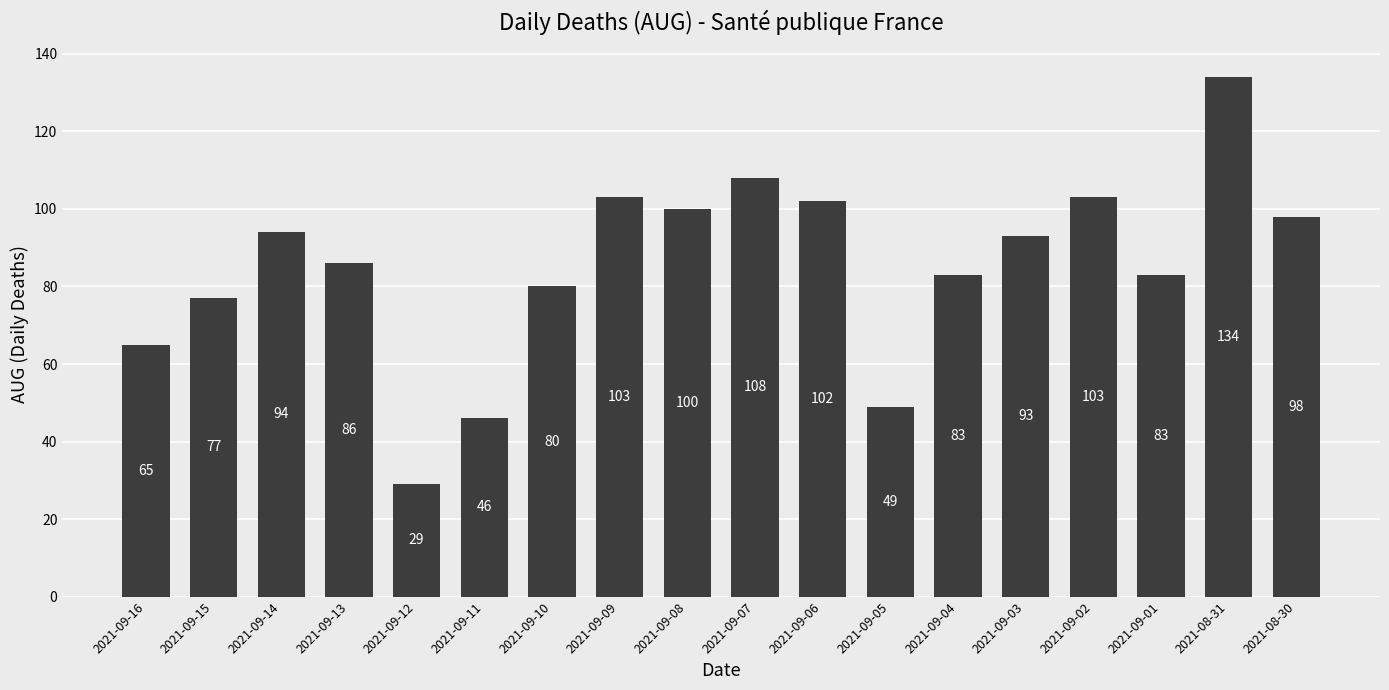

What is the difference between the values at 2021-09-14 and 2021-09-16?

29